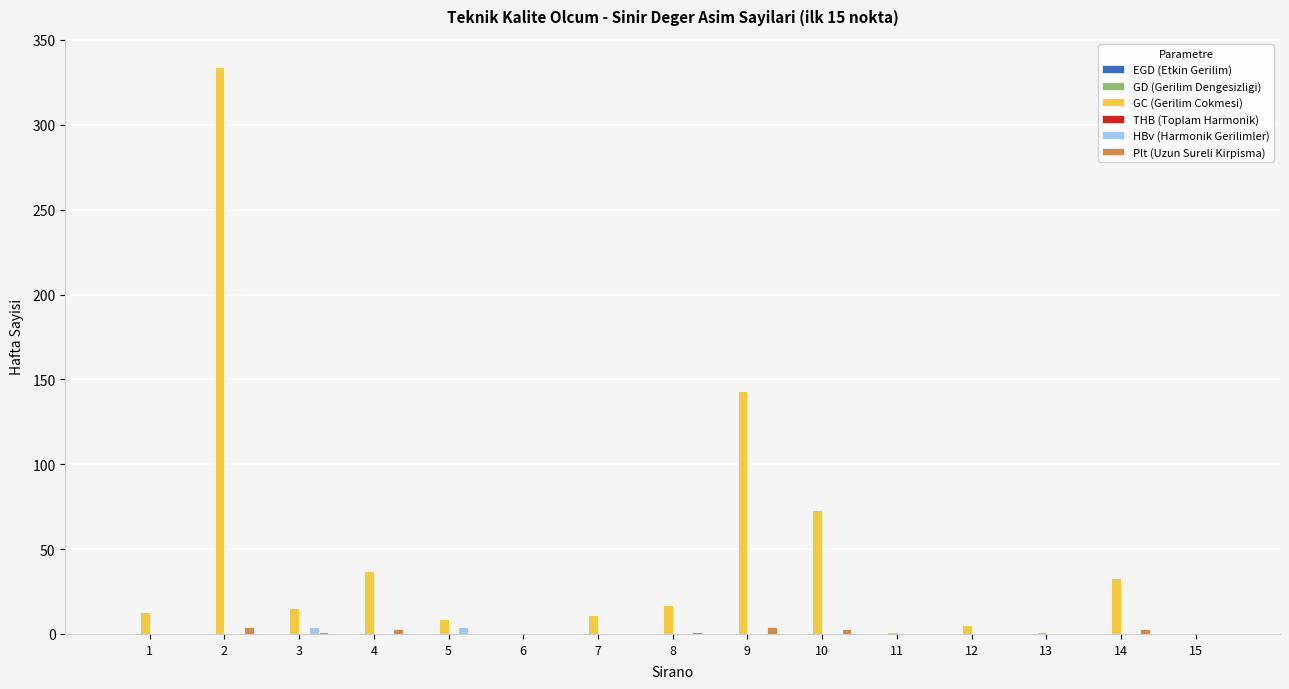

Is the value of GC (Gerilim Cokmesi) at 14 greater than the value of Plt (Uzun Sureli Kirpisma) at 7?

Yes